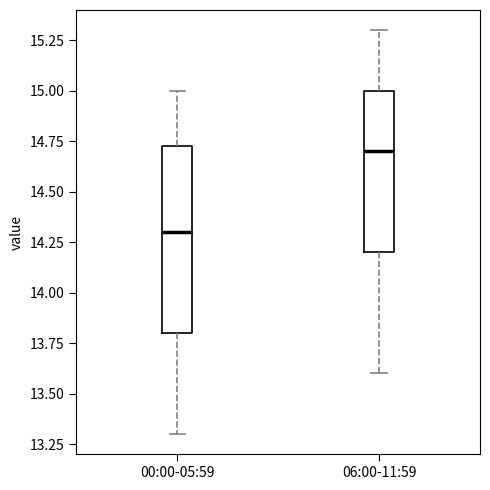

Reading left to right, read every box against the y-axis: the position of its median line, the range the box covers, and the ends of its whiskers. The values are not printed on the chart, so give them approximately, as read against the axis.

00:00-05:59: median 14.30, box 13.80 to 14.75, whiskers 13.30 to 15.00
06:00-11:59: median 14.70, box 14.20 to 15.00, whiskers 13.60 to 15.30